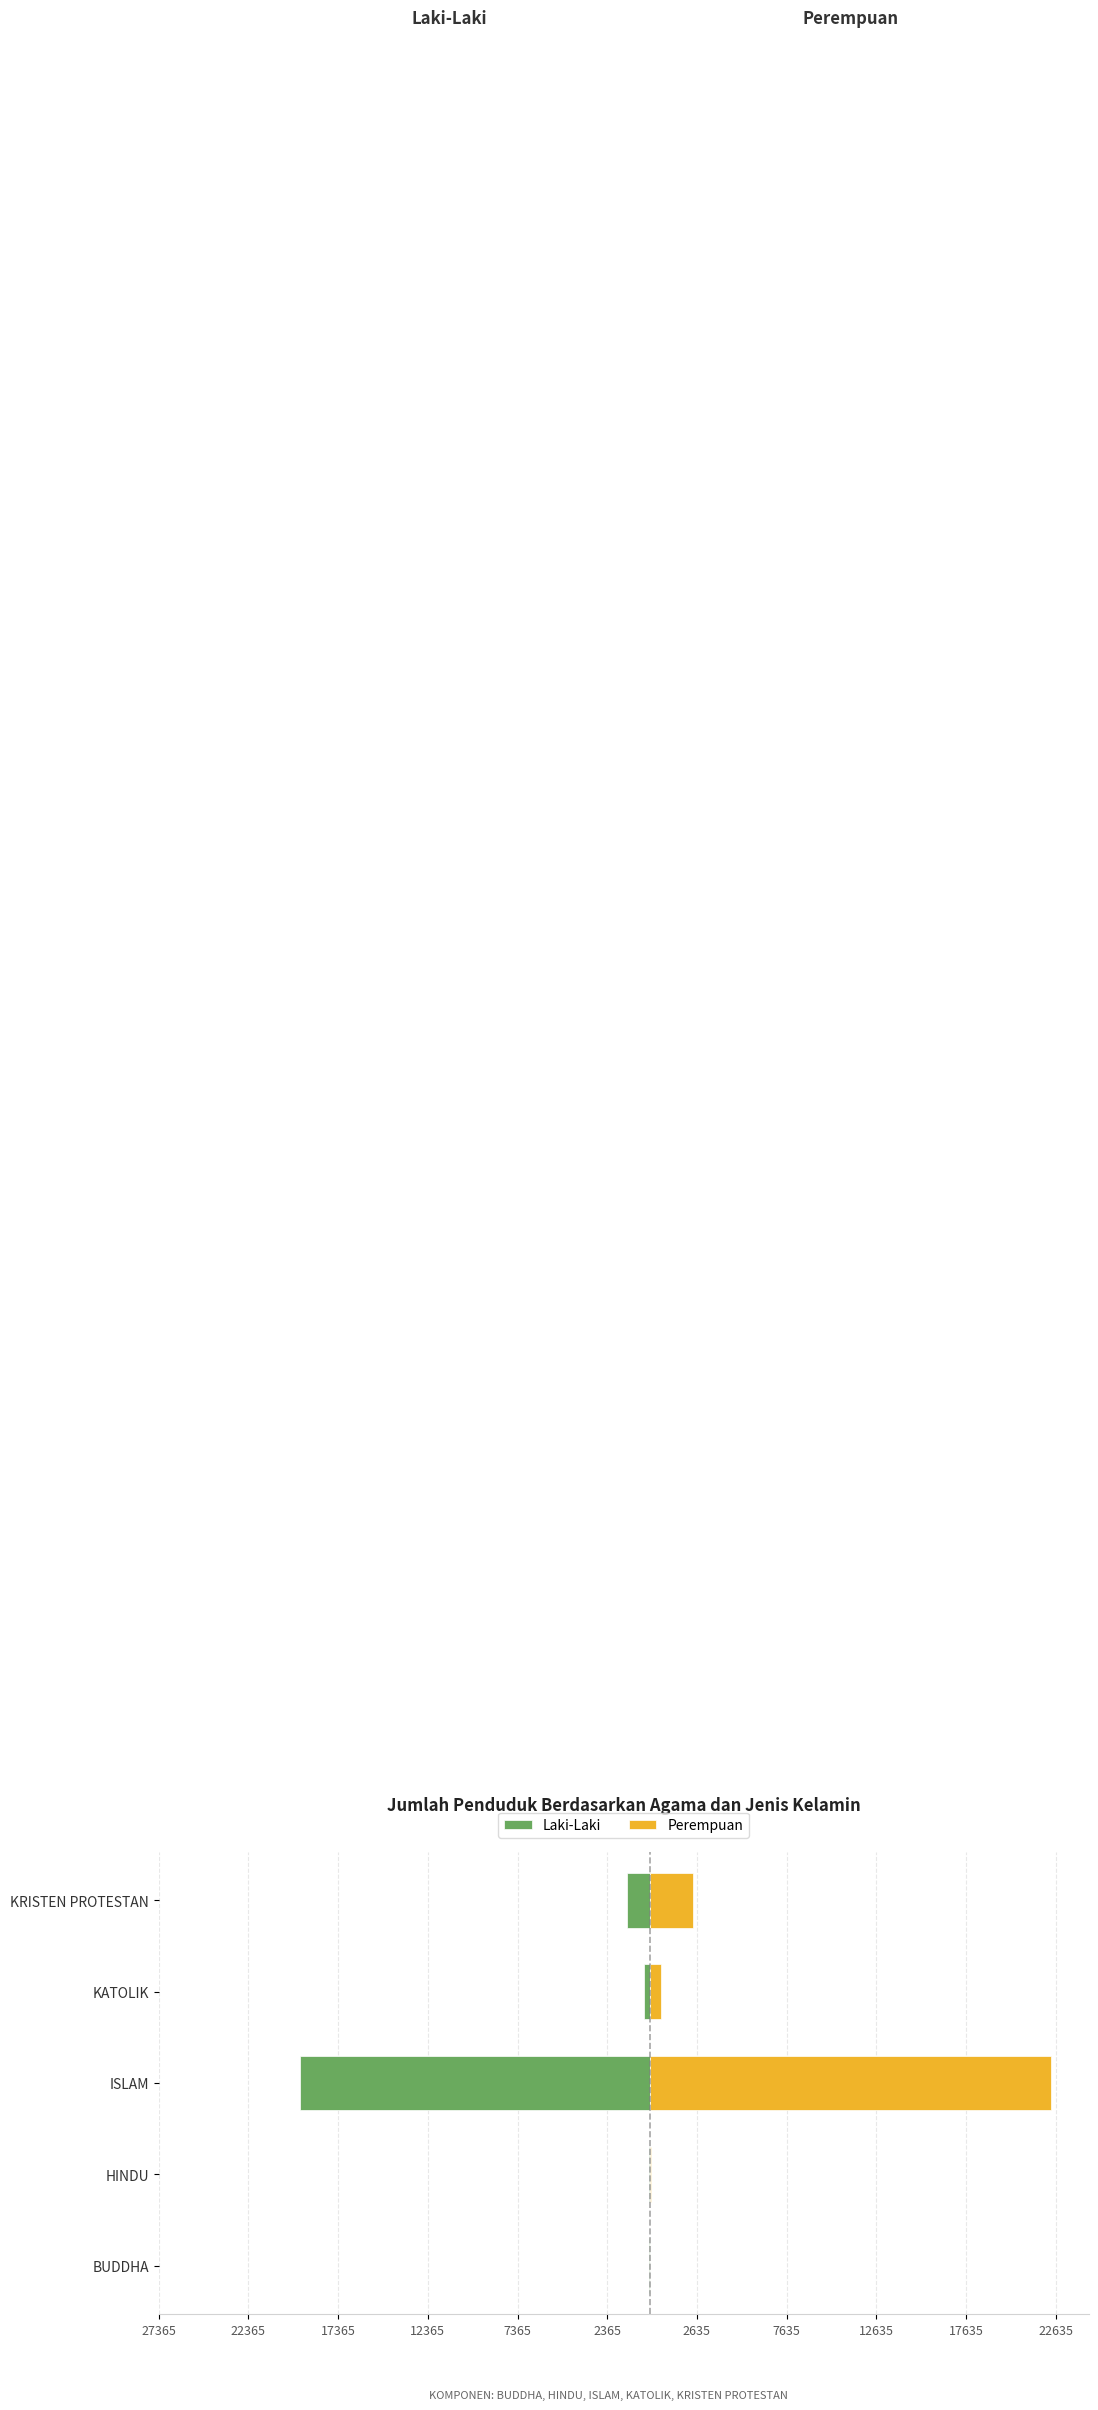

What is the total value across all series at KATOLIK?

313